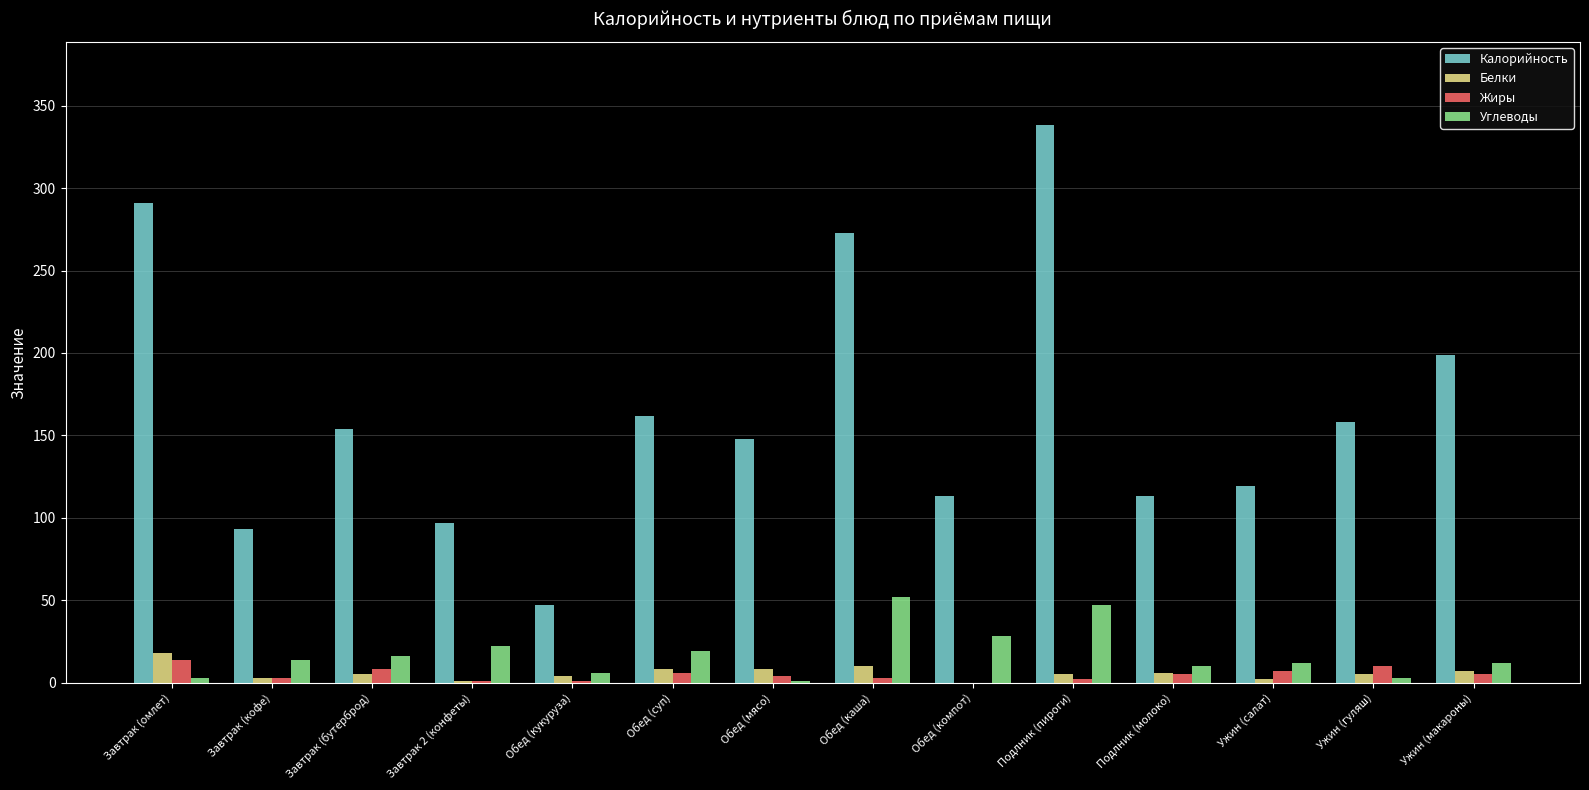

Which category has the highest value across all series?

Подлник (пироги)